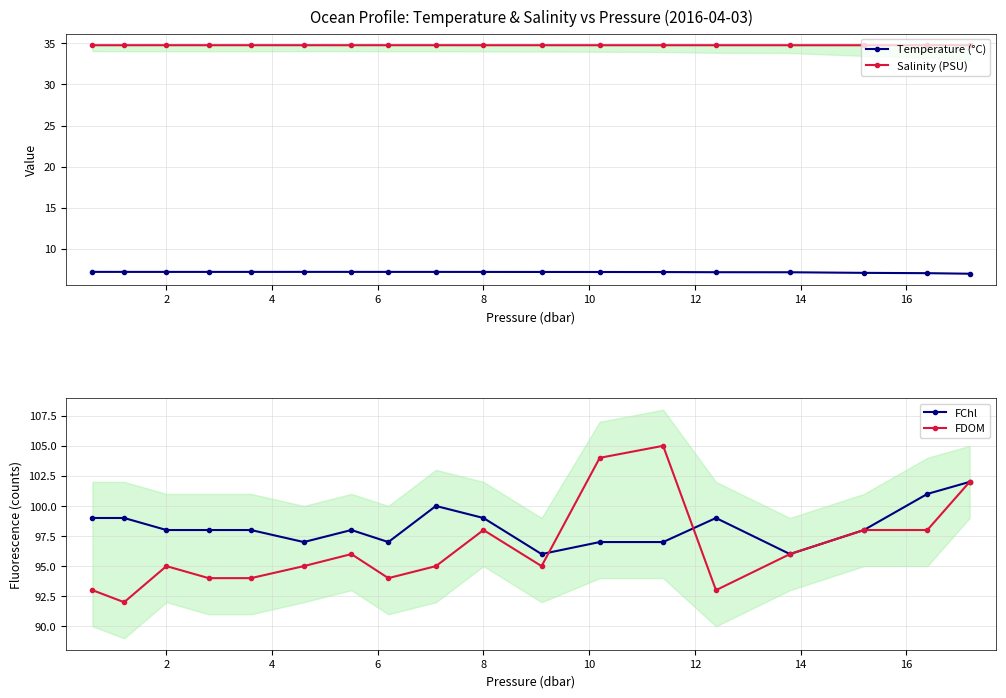

What is the maximum value for Salinity (PSU)?

34.8